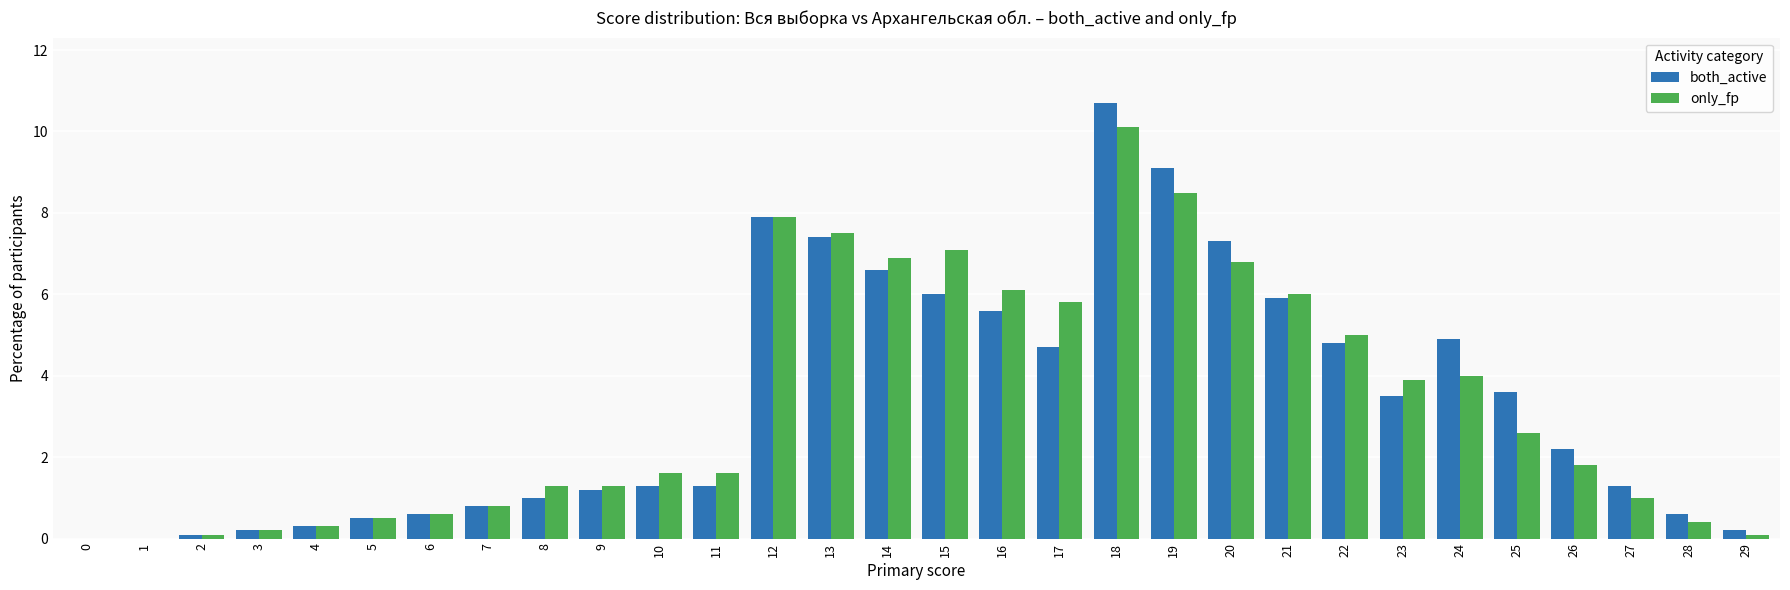

What is the sum of all both_active values?

99.6